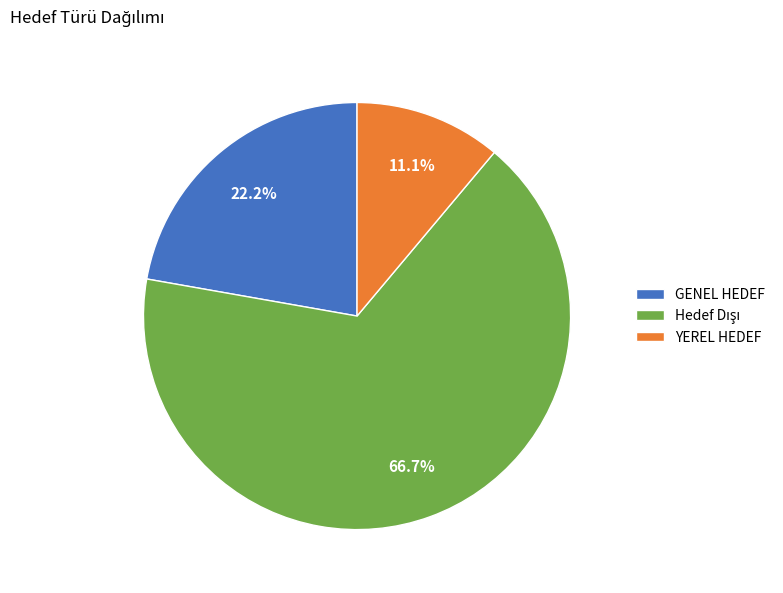

What percentage is the YEREL HEDEF slice, to the nearest percent?

11%